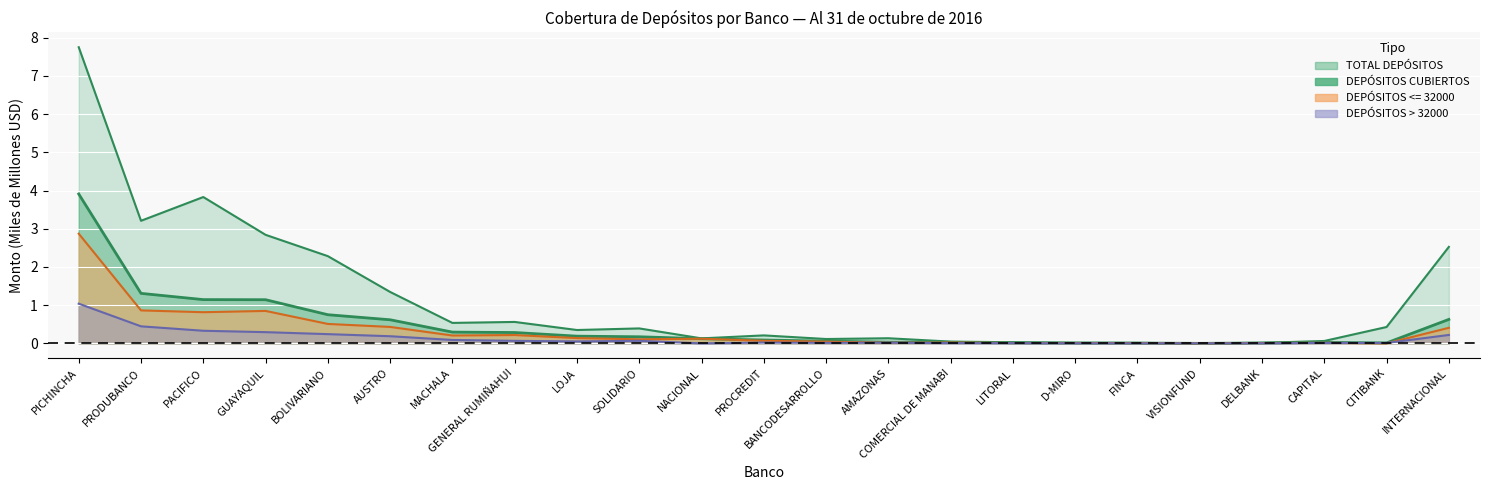

True or false: TOTAL DEPÓSITOS and DEPÓSITOS CUBIERTOS intersect in this chart.

False